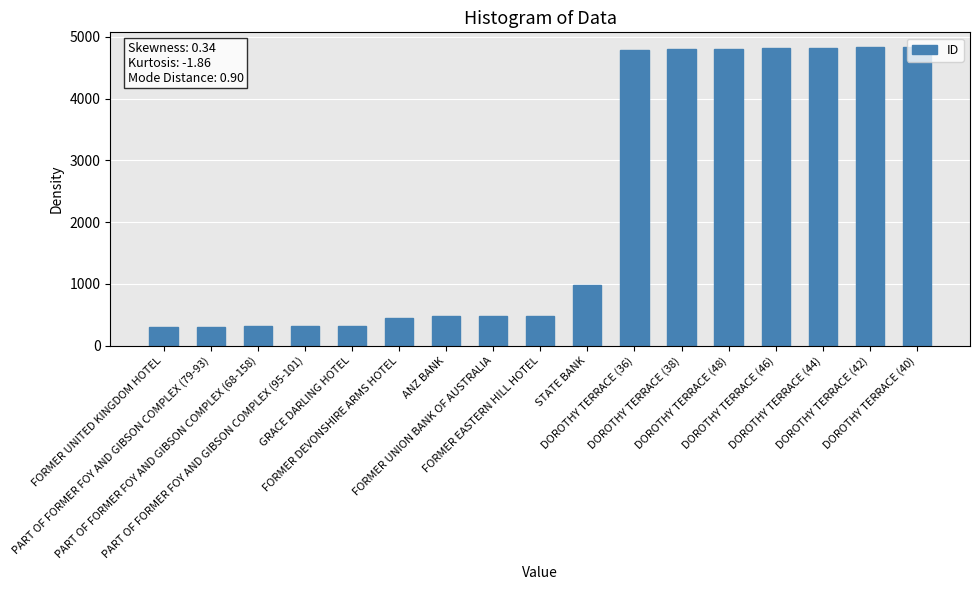

What is the approximate value at DOROTHY TERRACE (40), to the nearest 10?

4830